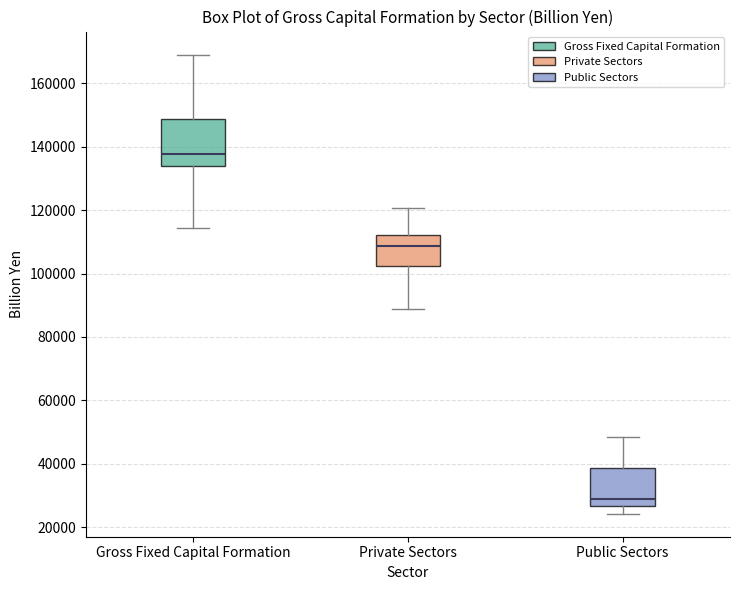

Where is the lower edge of the box for Public Sectors on the y-axis? The values are not printed on the chart, so give them approximately, as read against the axis.

26000